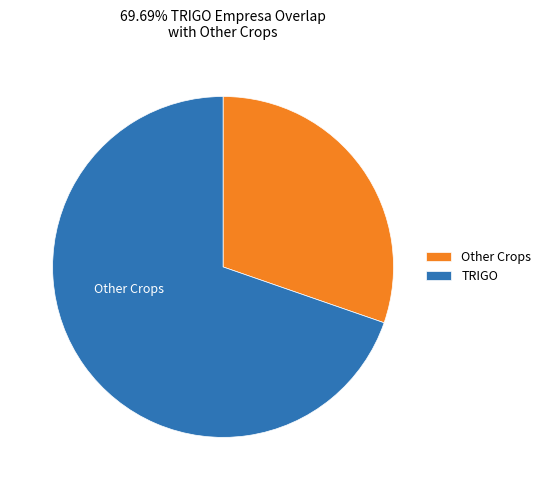

Rank the categories by value from lowest to highest.

Other Crops, TRIGO